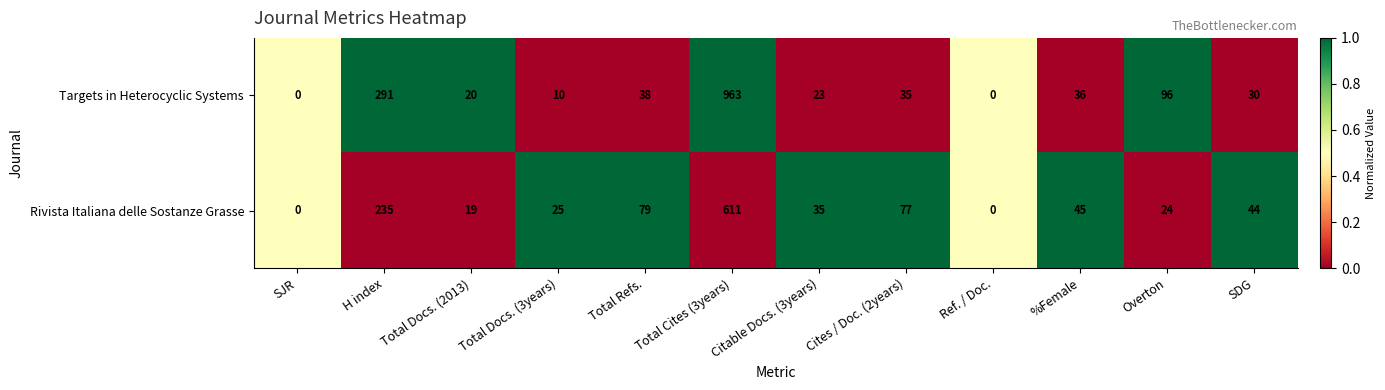

List the series in order of their overall mean, lowest first.

Rivista Italiana delle Sostanze Grasse, Targets in Heterocyclic Systems